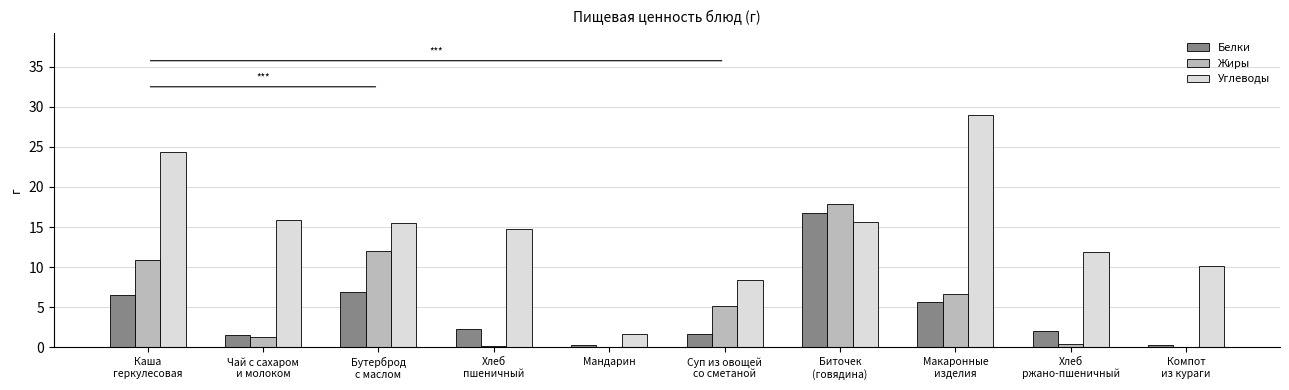

What is the maximum value for Углеводы?

29.0